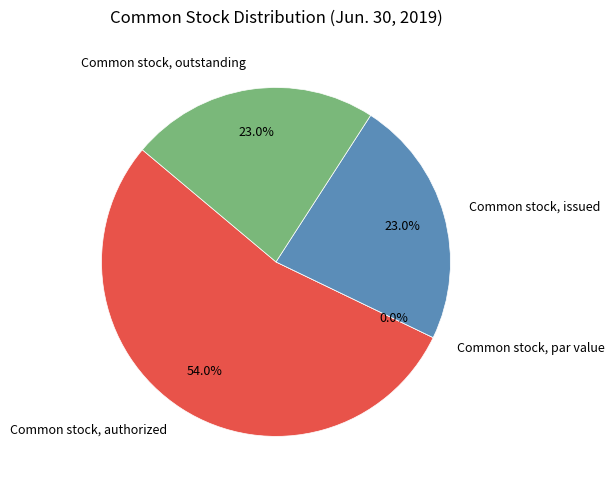

Combined, do Common stock, par value and Common stock, authorized account for over 50%?

Yes